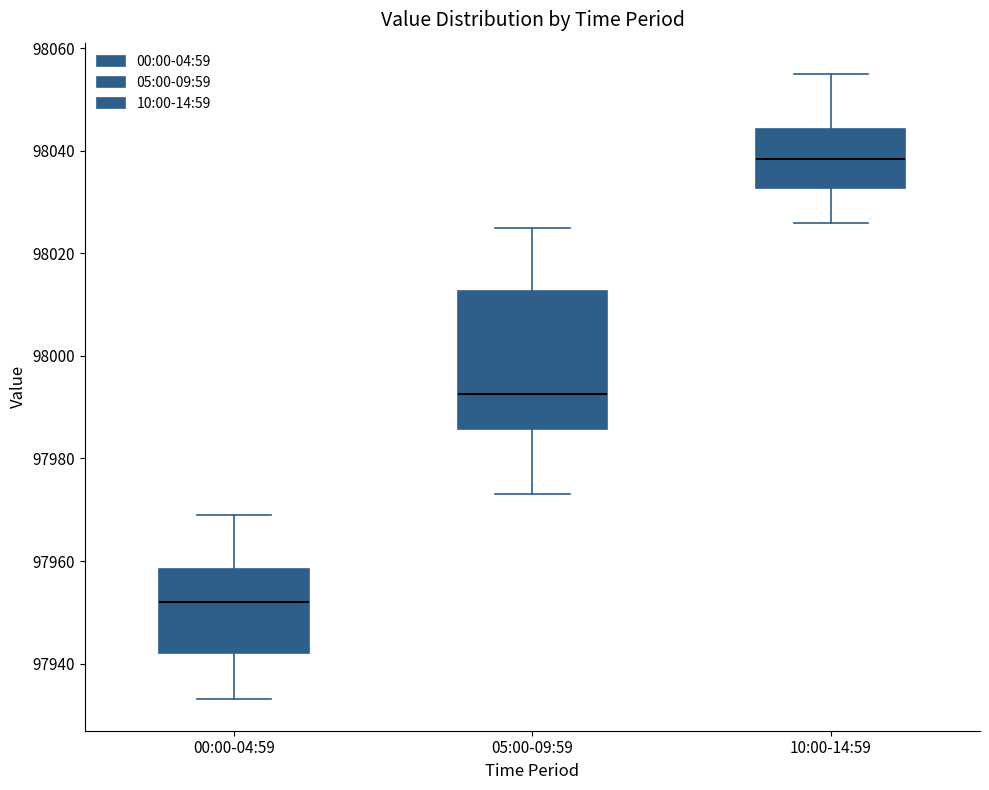

Comparing the boxes themselves (not the whiskers), which one is the tallest?

05:00-09:59